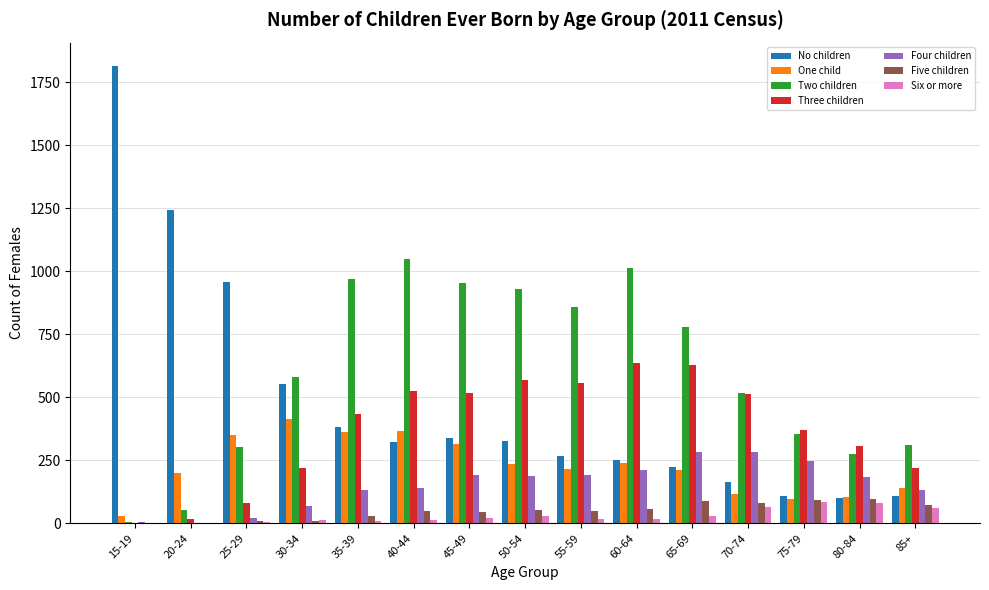

Is the value of No children at 80-84 greater than the value of Two children at 55-59?

No